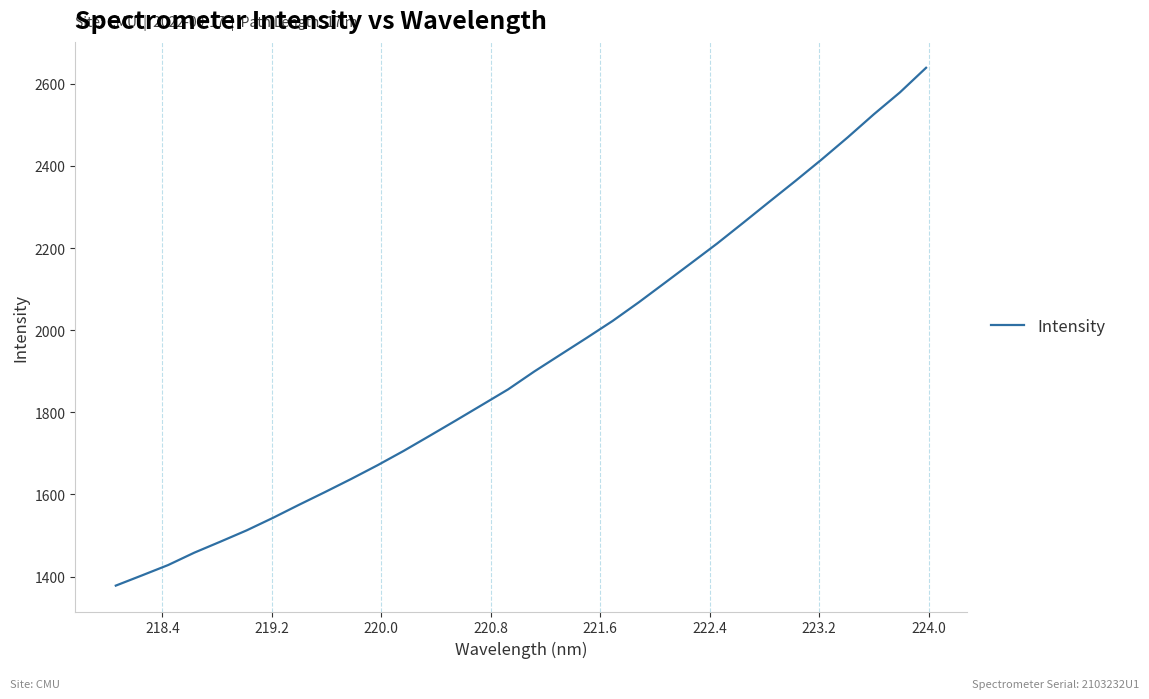

What is the greatest value displayed?

2638.8